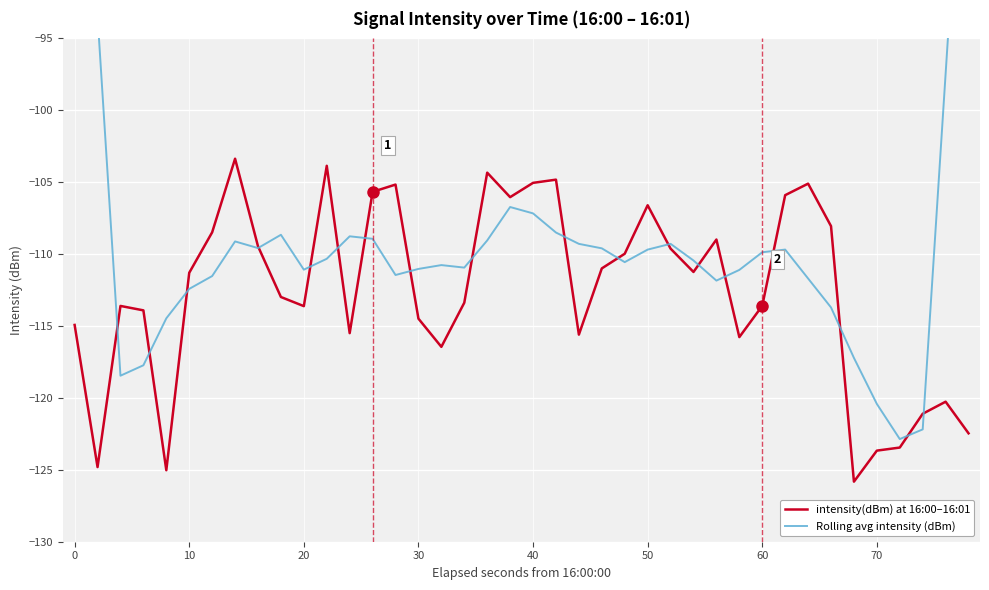

What is the lowest value of the intensity(dBm) at 16:00–16:01 series?

-125.8